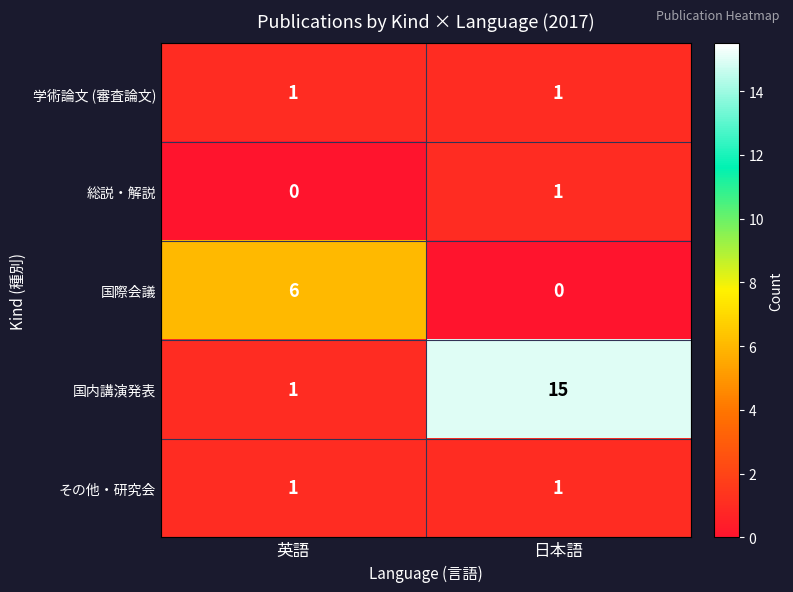

Reading right to left, transcribe all the data shown in this chart.

学術論文 (審査論文): 1	1
総説・解説: 1	0
国際会議: 0	6
国内講演発表: 15	1
その他・研究会: 1	1